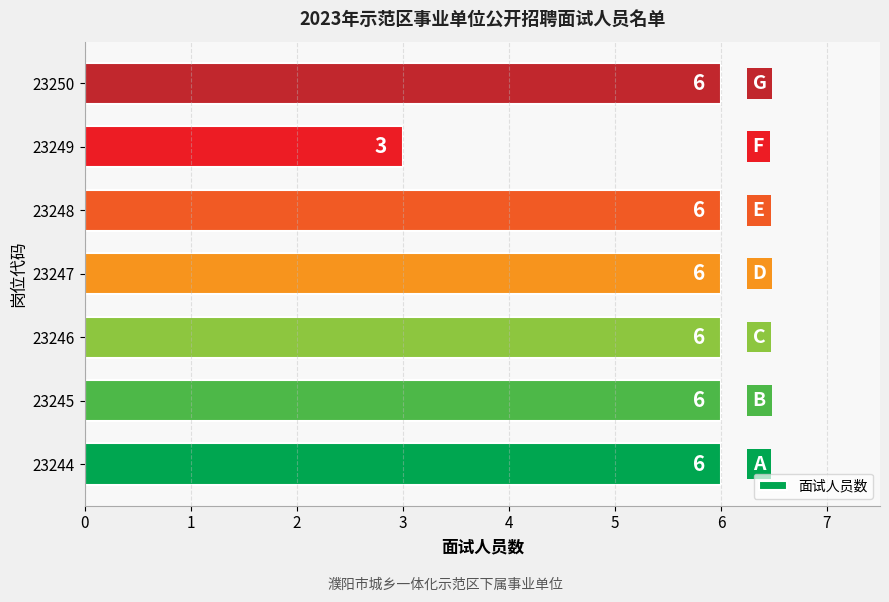

Where is the data nearest to the value 4?

23249